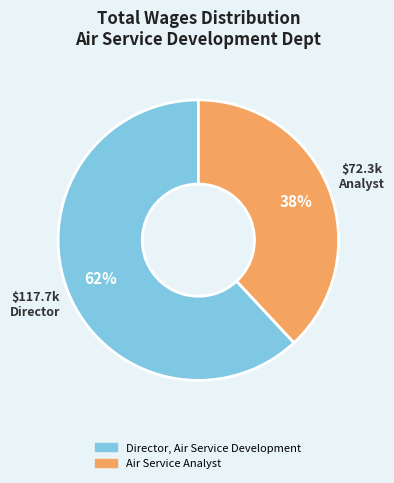

To the nearest percent, what is the difference between the Director, Air Service Development and Air Service Analyst slice percentages?

24%